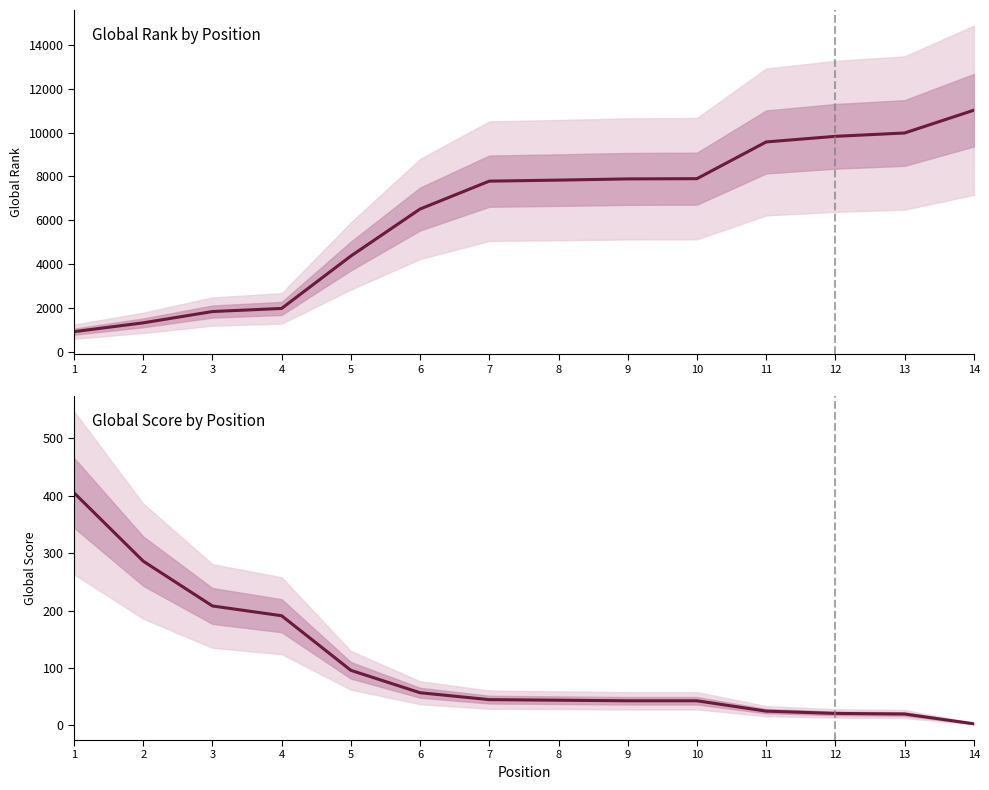

What is the average value of the Global Rank series?

6338